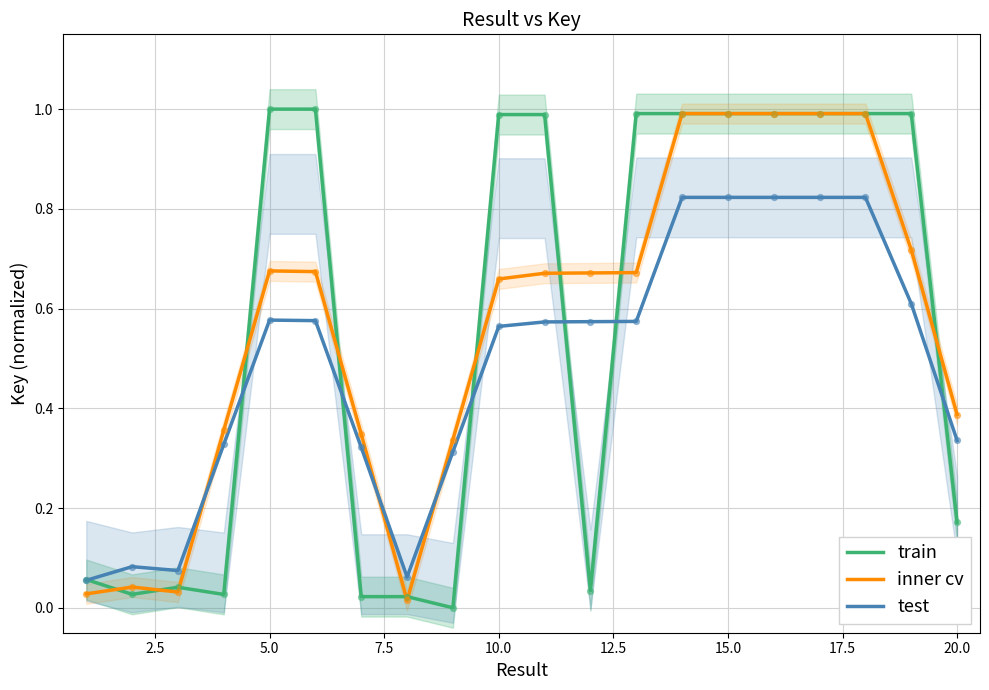

Which series reaches the minimum Y coordinate?

train